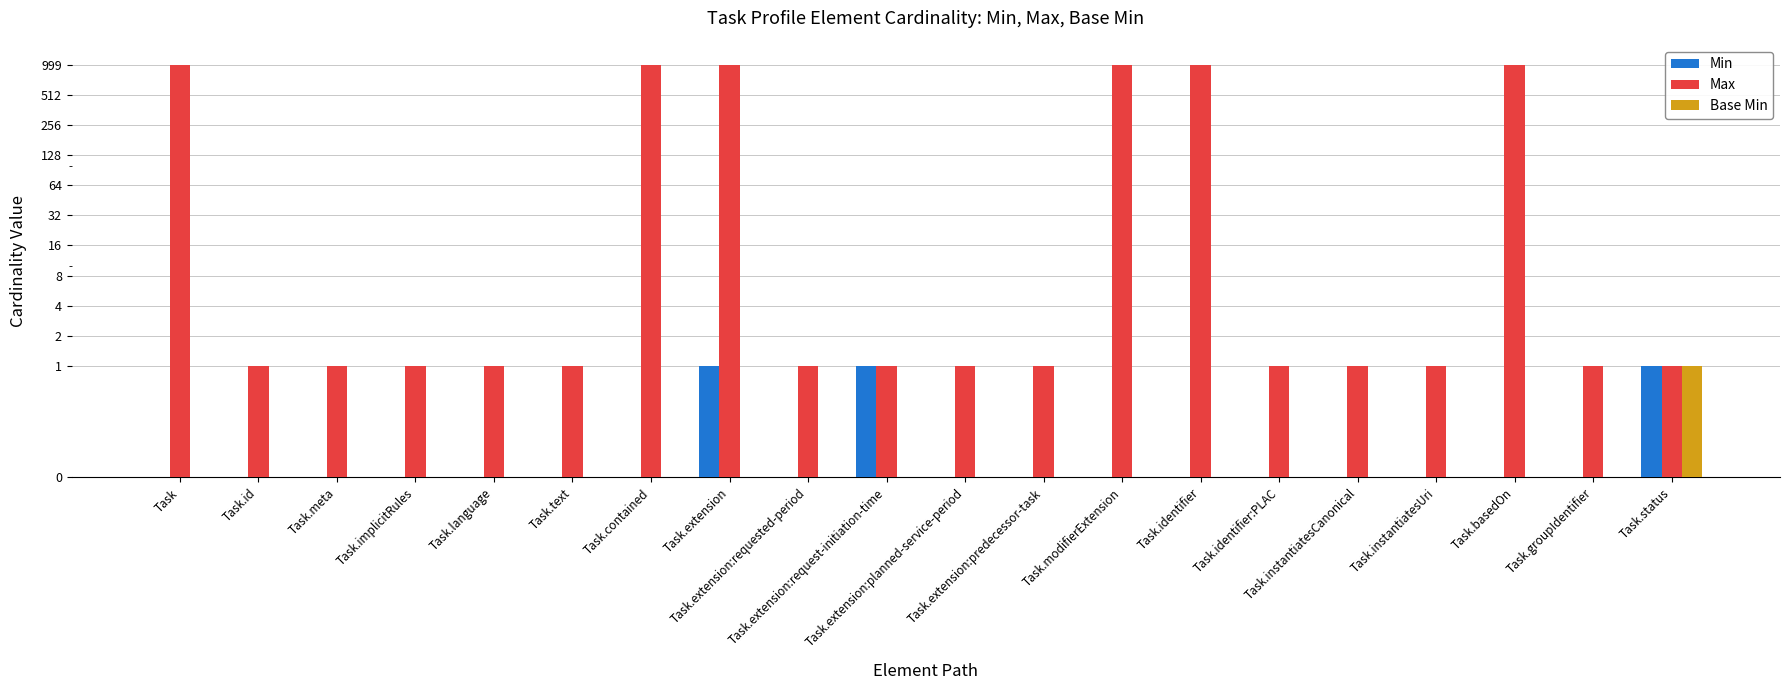

What is the total value across all series at Task.language?

1